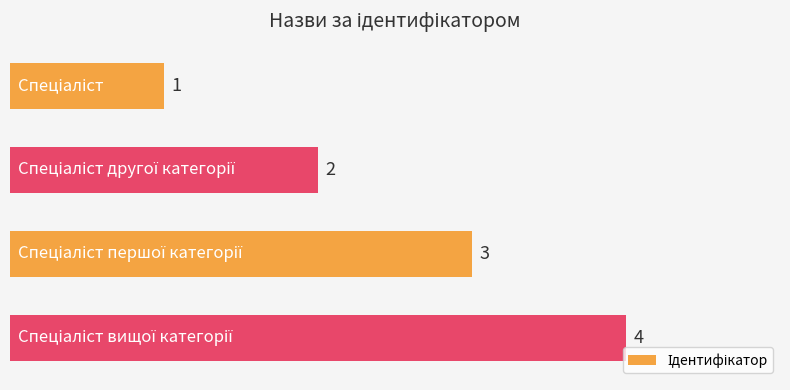

What is the sum of all values?

10